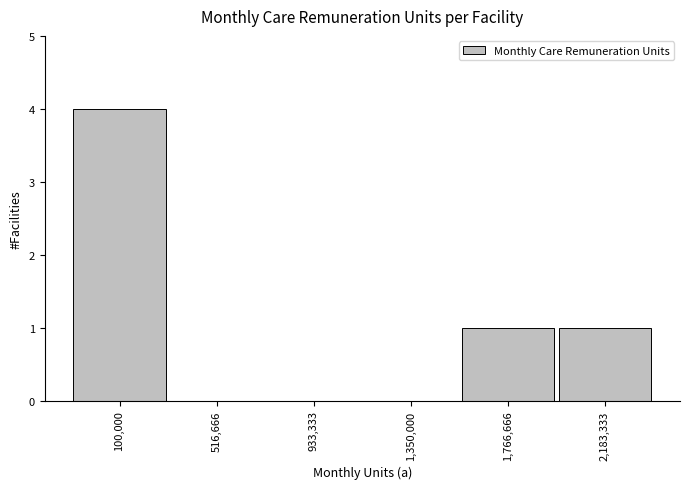

Reading right to left, list all the values displayed in this chart.

2,183,333=1	1,766,666=1	1,350,000=0	933,333=0	516,666=0	100,000=4